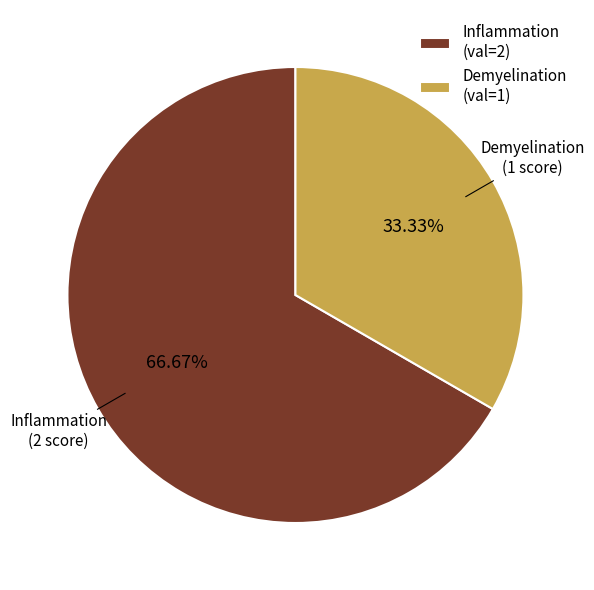

Which slice is the largest?

Inflammation